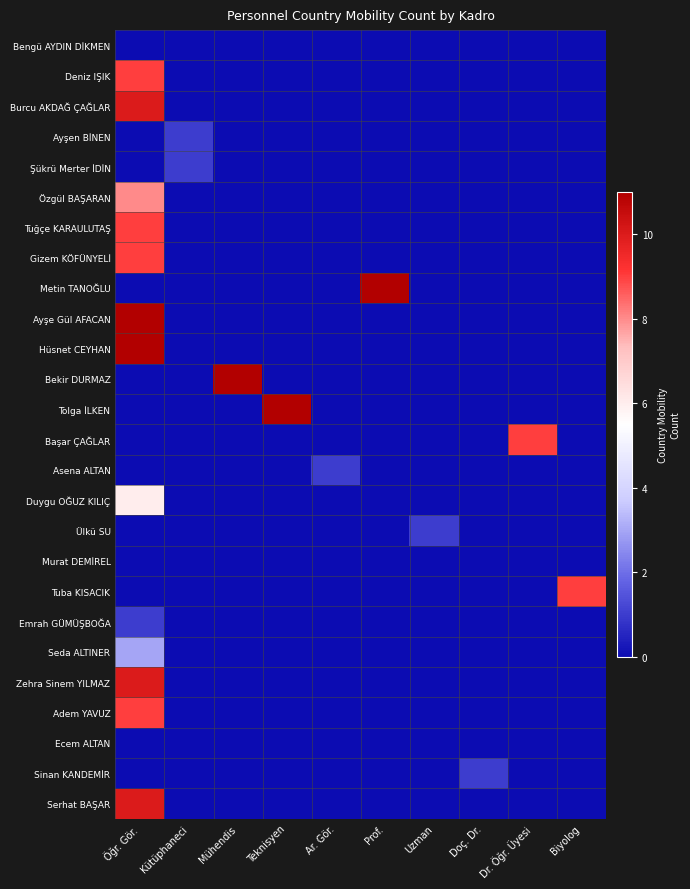

Which series has the largest total across all categories?

Metin TANOĞLU